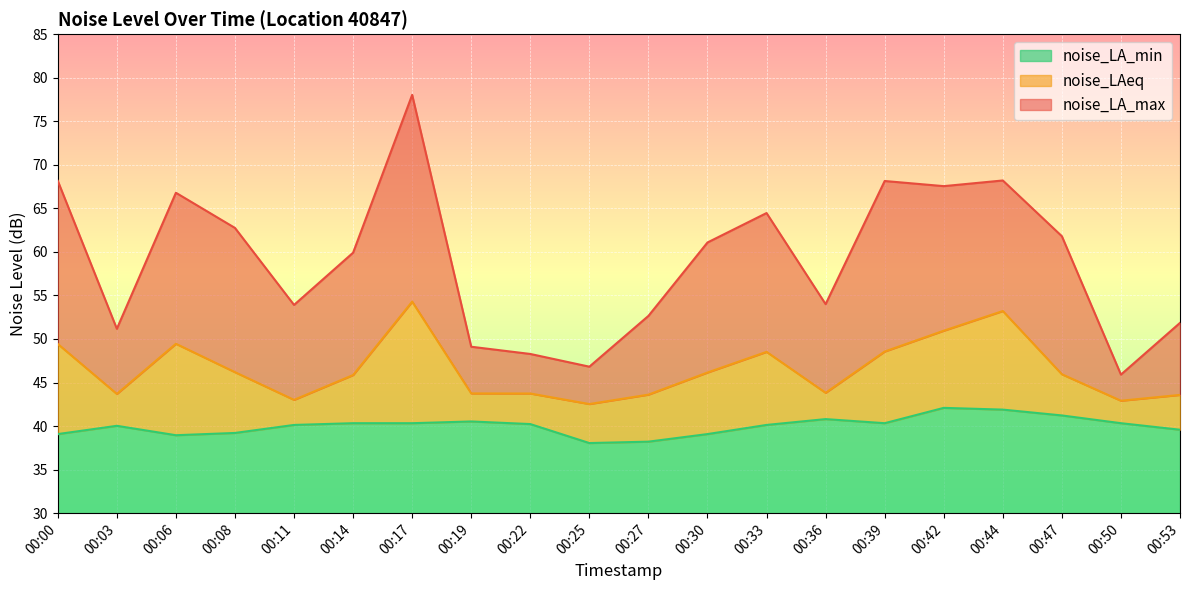

How many values in the noise_LA_min series exceed 40?

13